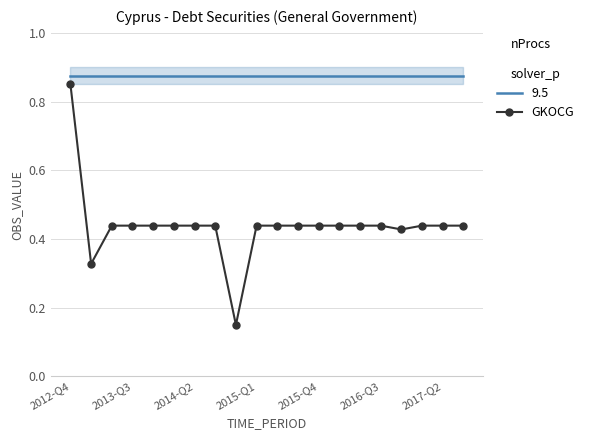

Is it true that 9.5 equals 0.4 at 2012-Q4?

False